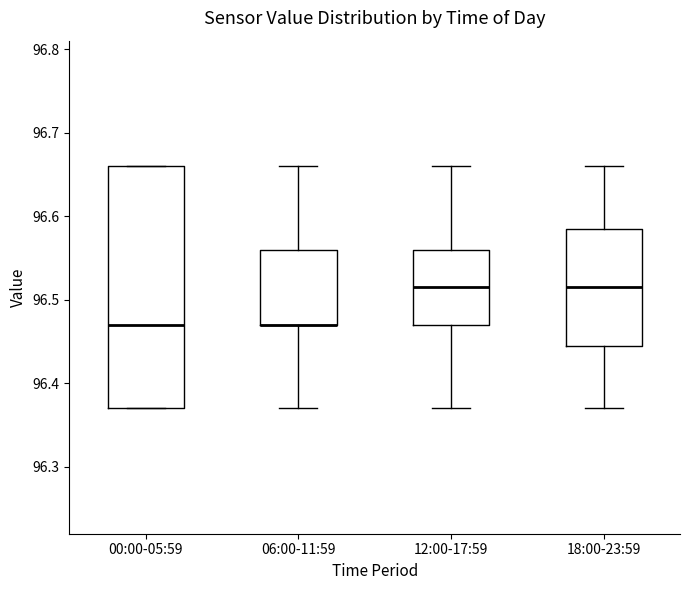

Where is the upper edge of the box for 06:00-11:59 on the y-axis? The values are not printed on the chart, so give them approximately, as read against the axis.

96.56